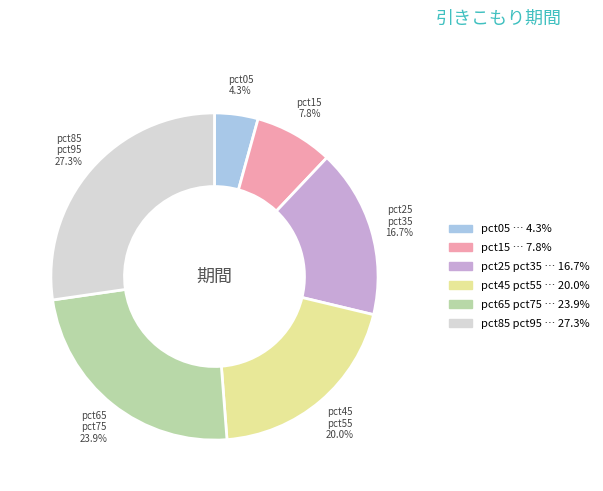

Is there a majority slice in this chart?

No